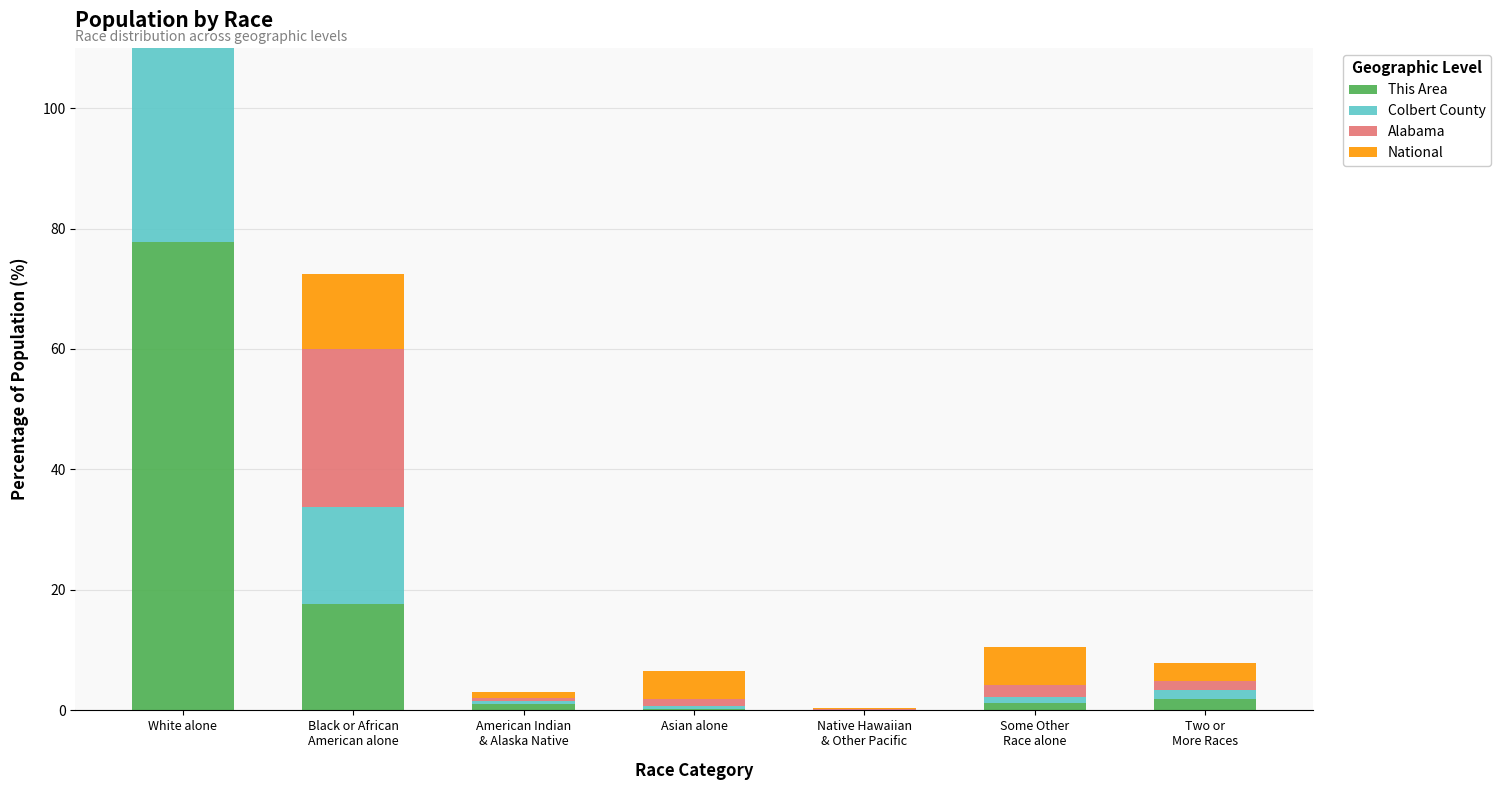

What are all the series names shown in the legend?

This Area, Colbert County, Alabama, National